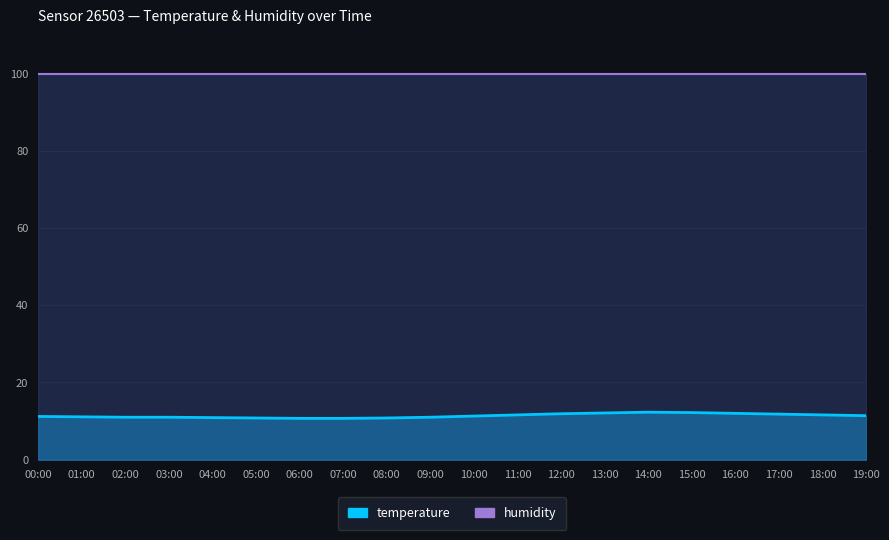

What is the change in value from 00:00 to 01:00?

-0.1